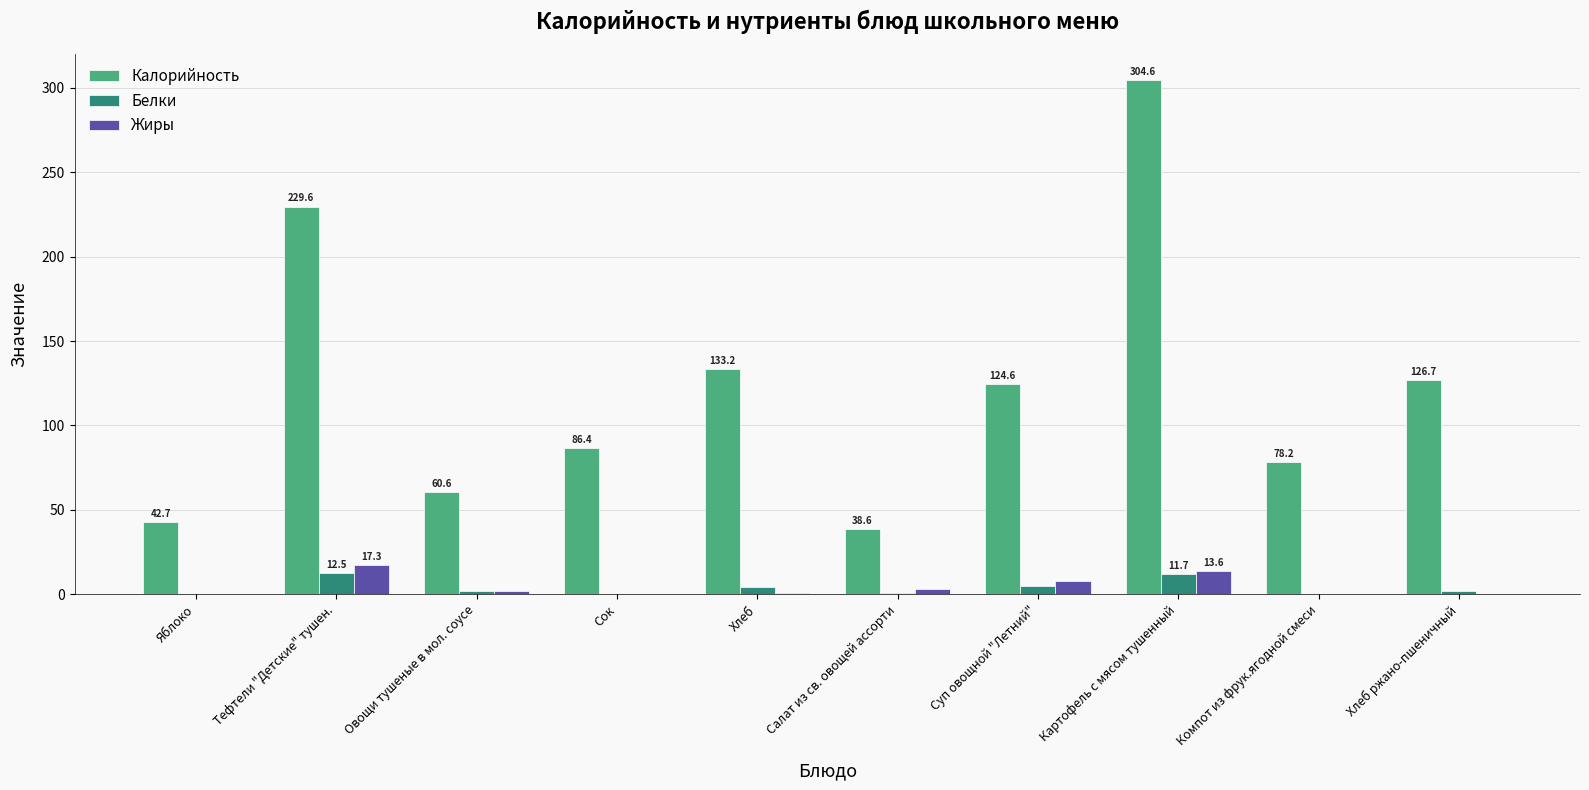

What is the highest value of the Белки series?

12.5